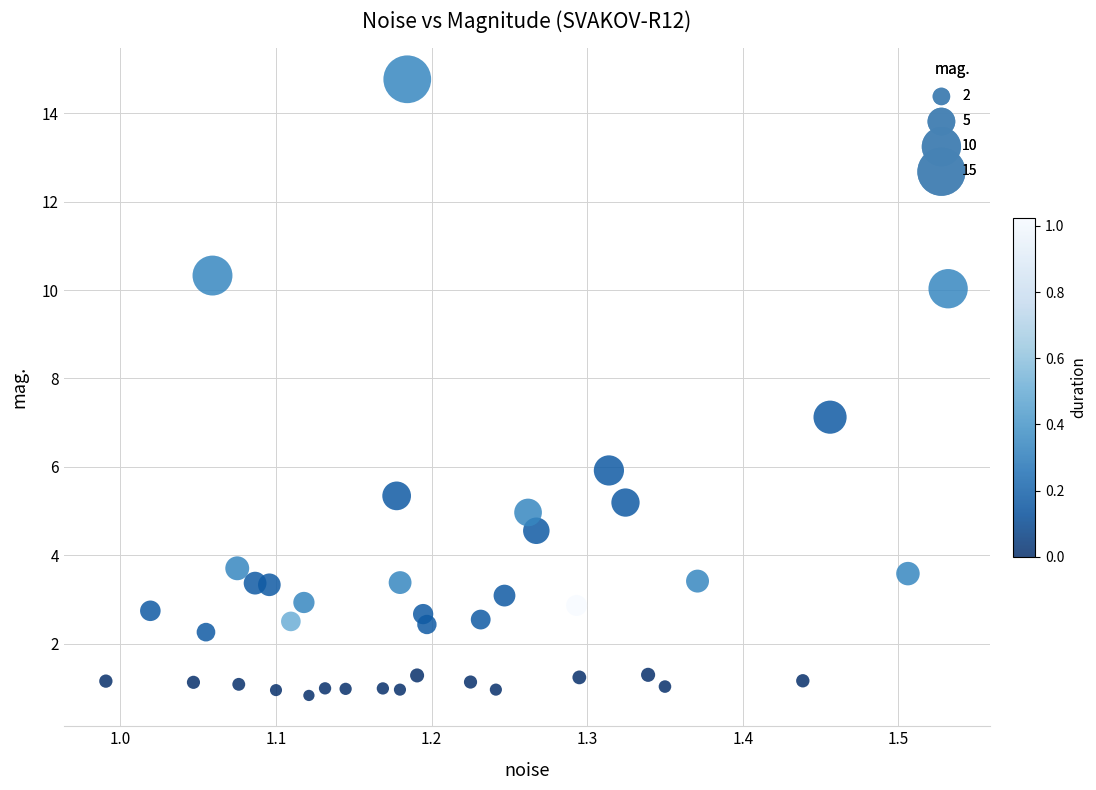

What is the range of X values (max minus min)?

0.5